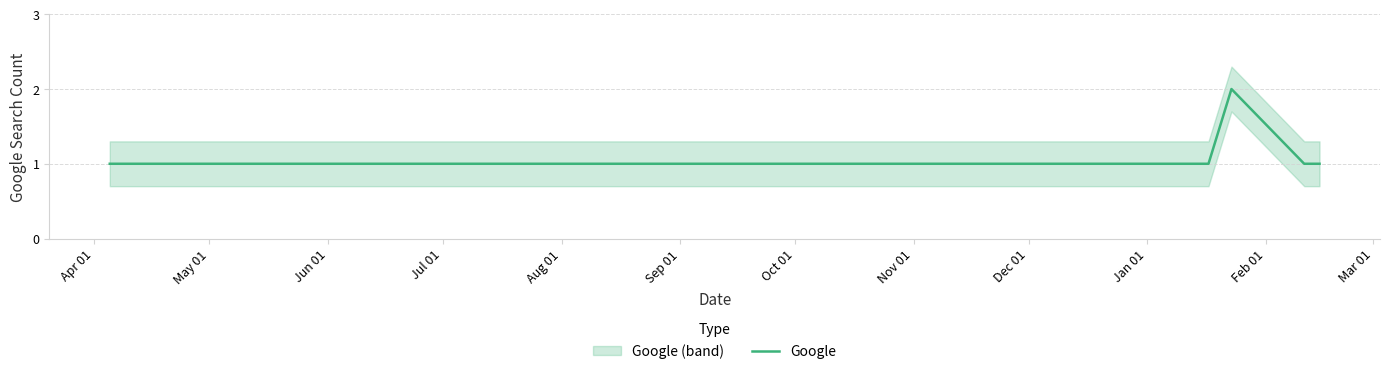

Is this an area chart (filled region under the line)?

No